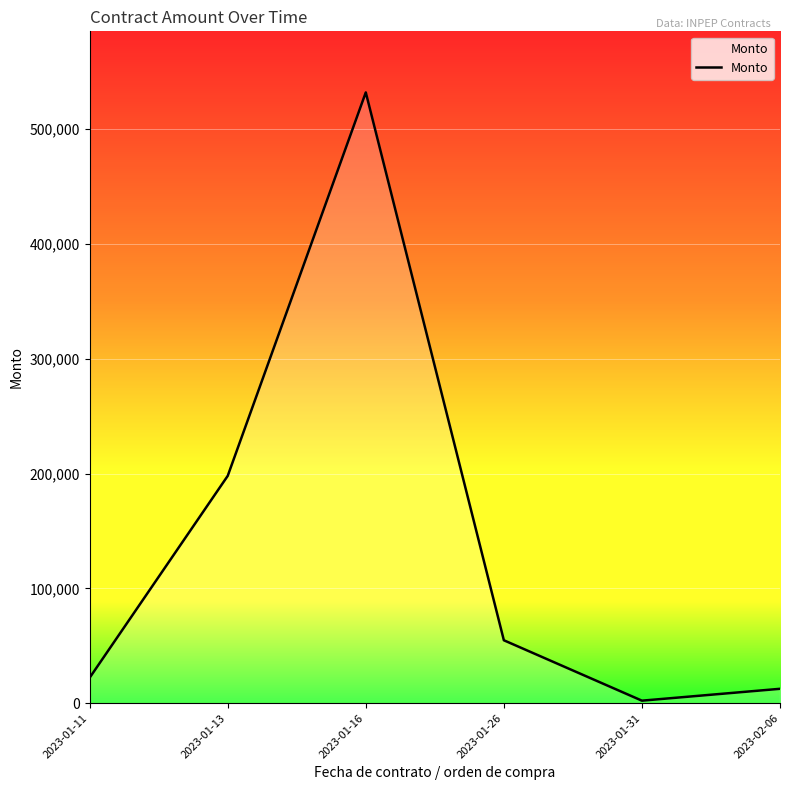

What is the sum of all values?

821679.6